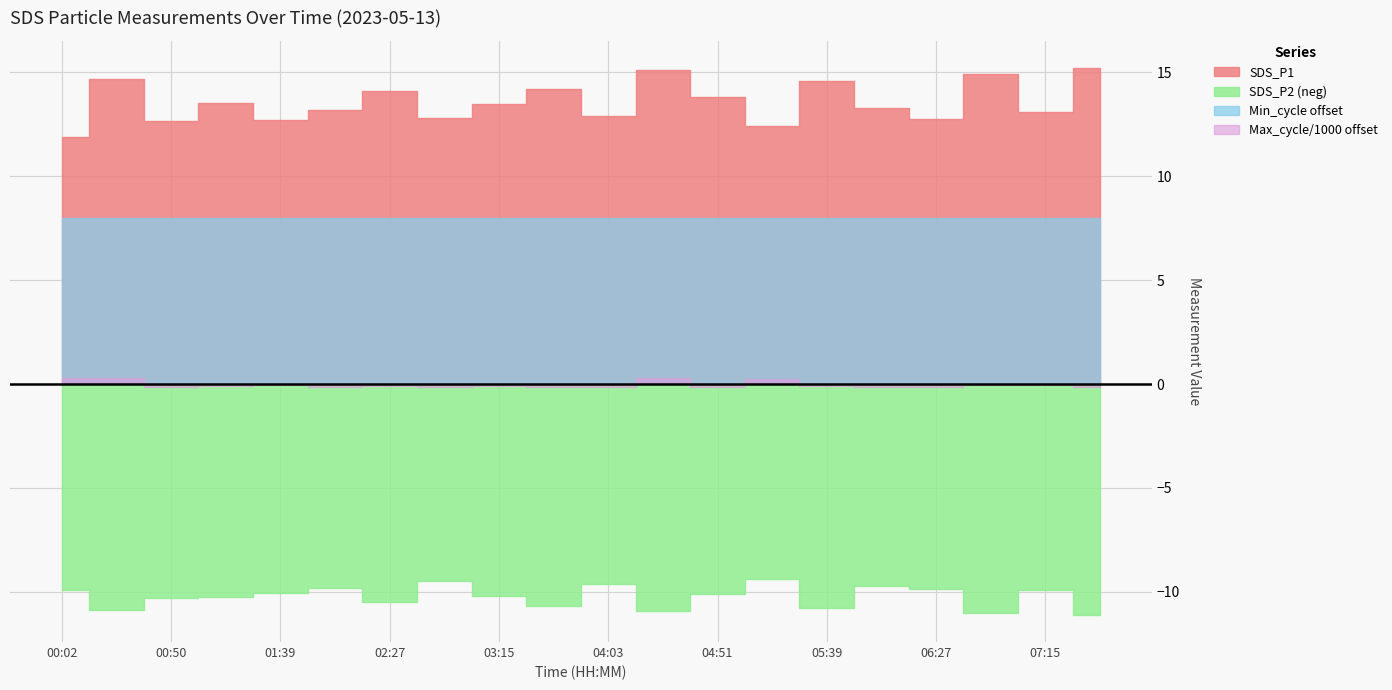

How many values in the SDS_P1 series are below 13?

7